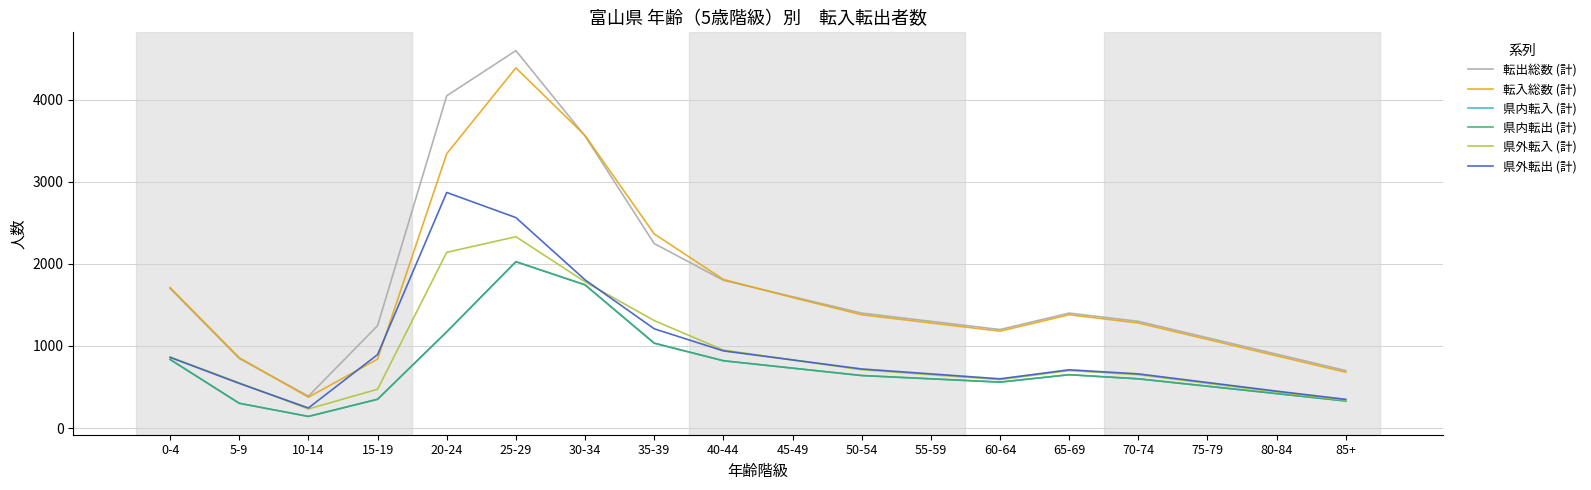

What is the label of the 11th point from the left?

50-54